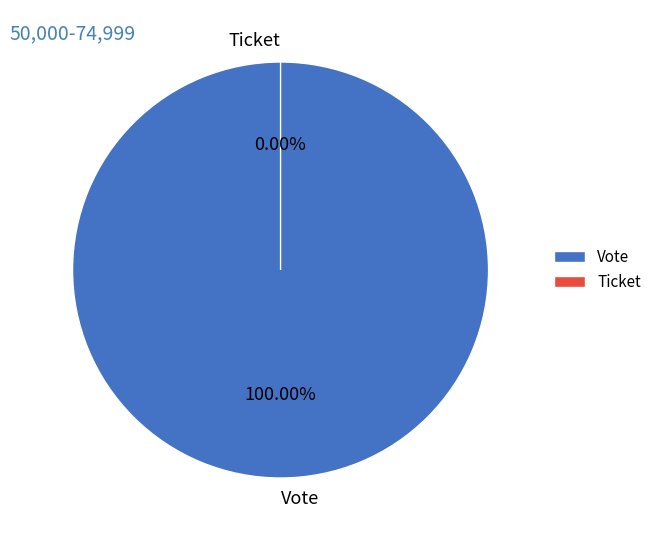

To the nearest percent, what is the combined percentage of Vote and Ticket?

100%